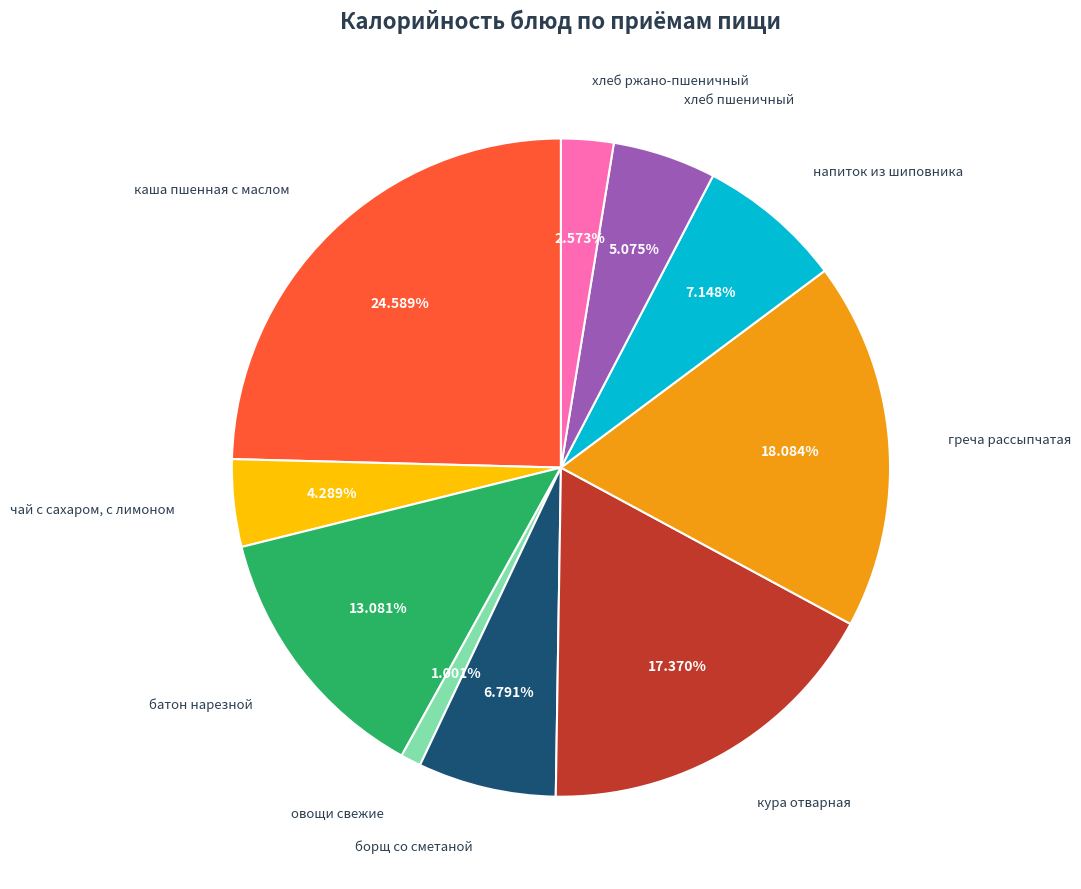

Is the sum of батон нарезной and кура отварная greater than half?

No